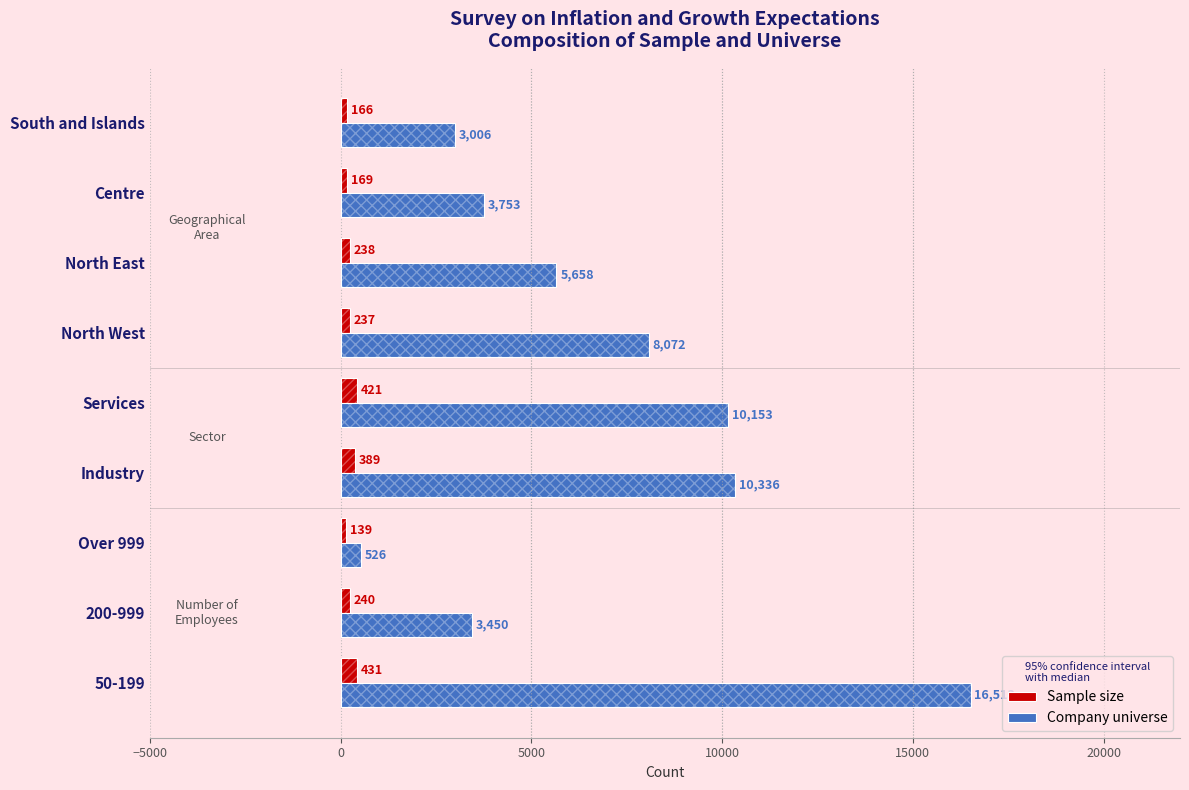

The value of Company universe at Centre is 3753. True or false?

True